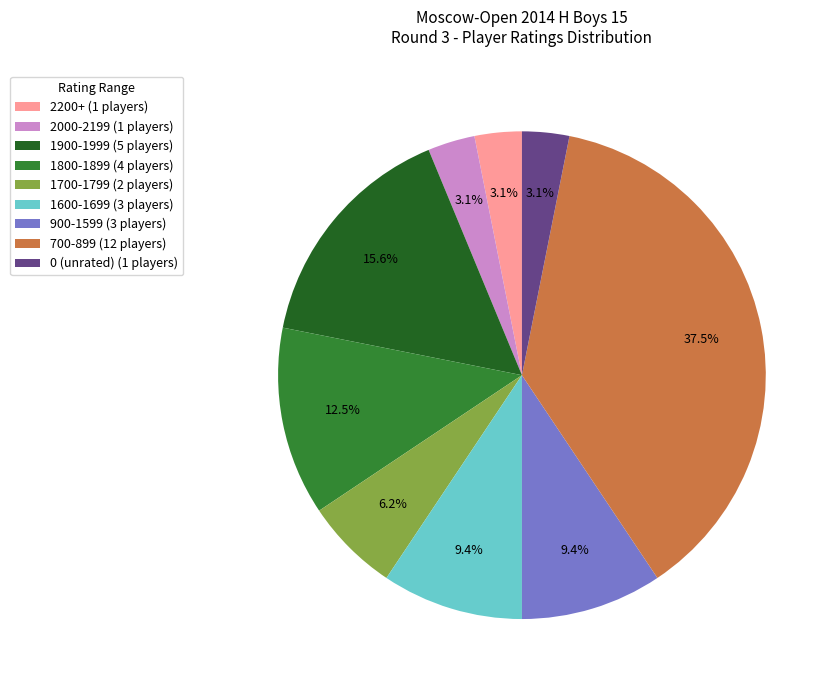

To the nearest percent, what is the difference between the largest and smallest slice percentages?

34%